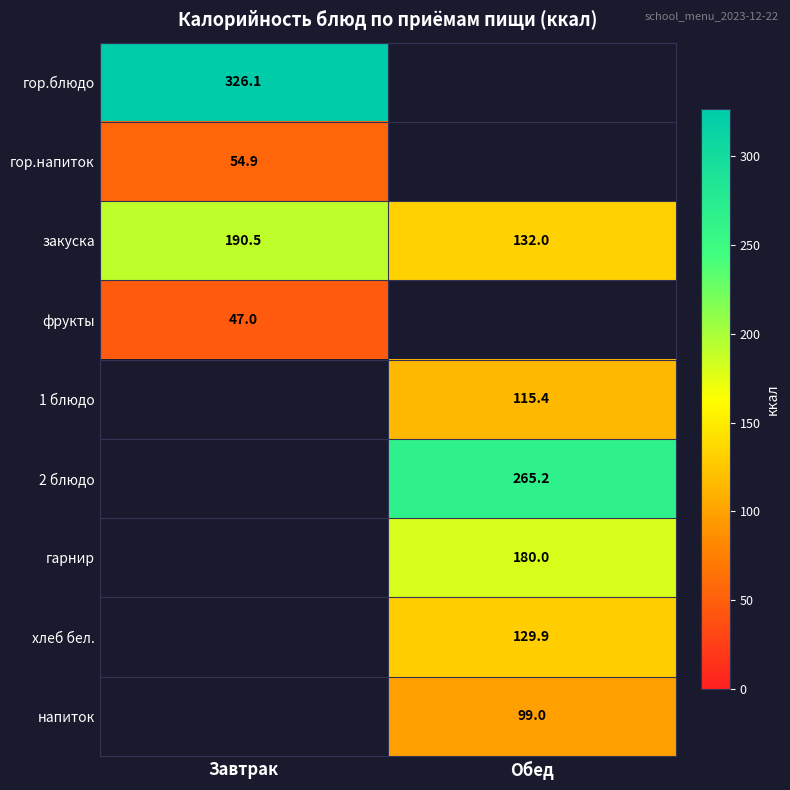

Which series has the widest spread of values?

закуска